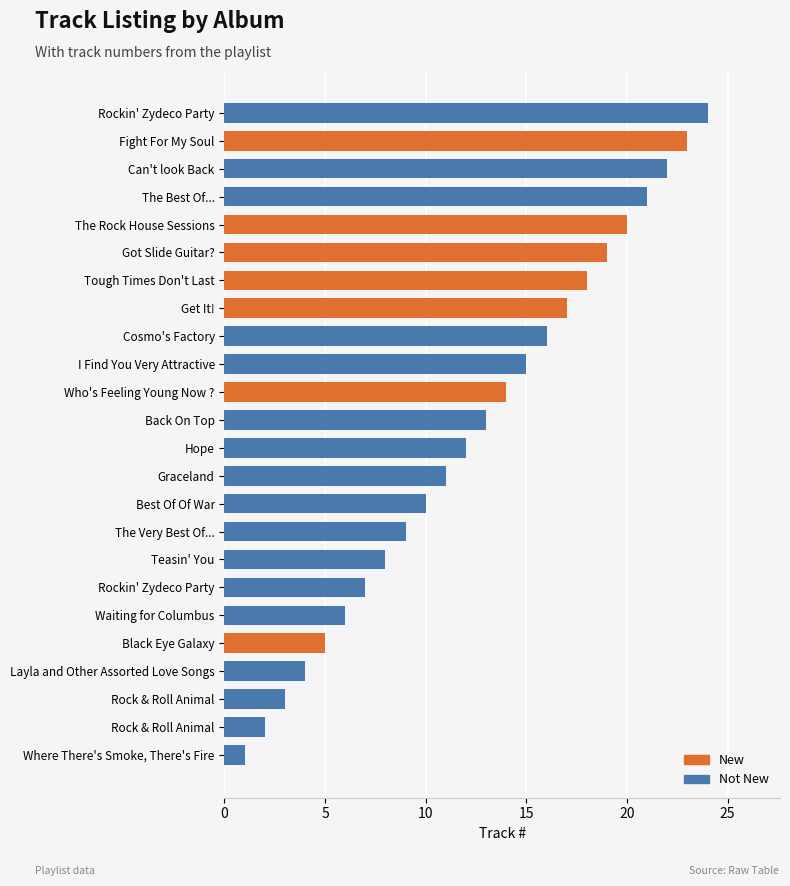

What is the greatest value displayed?

24